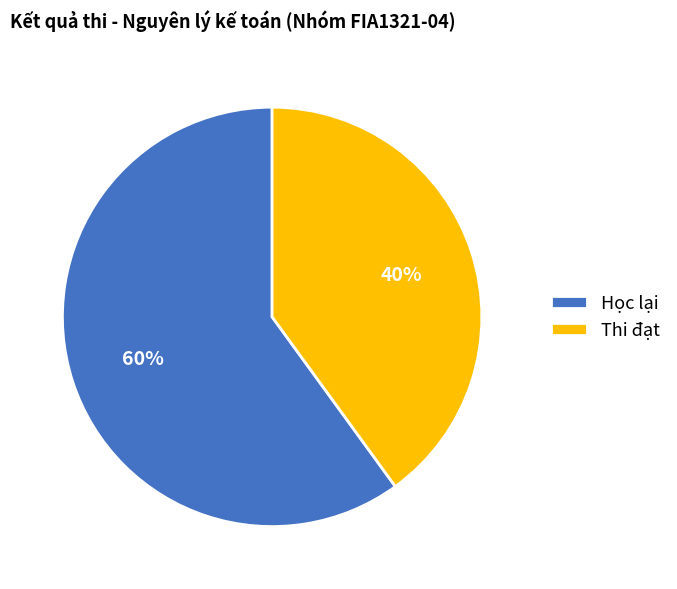

The Thi đạt slice represents 40% of the pie. True or false?

True